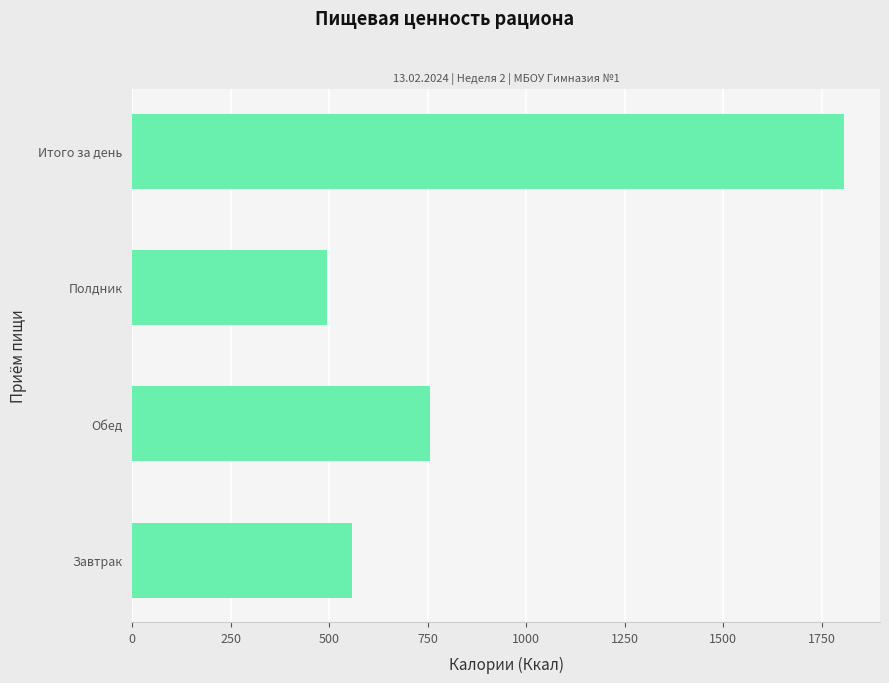

What is the change in value from Полдник to Итого за день?

+1313.0